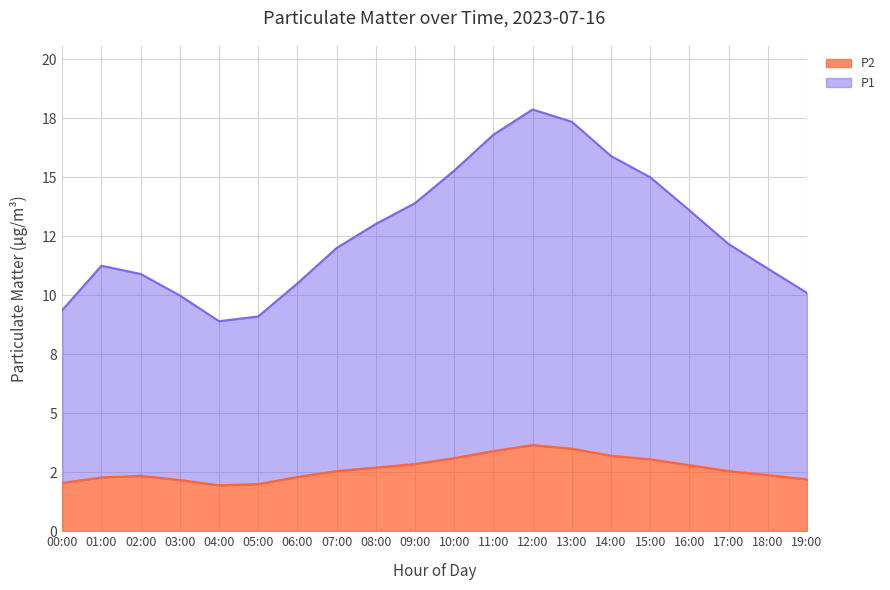

What is the difference between the second highest and minimum values in the P2 series?

1.6